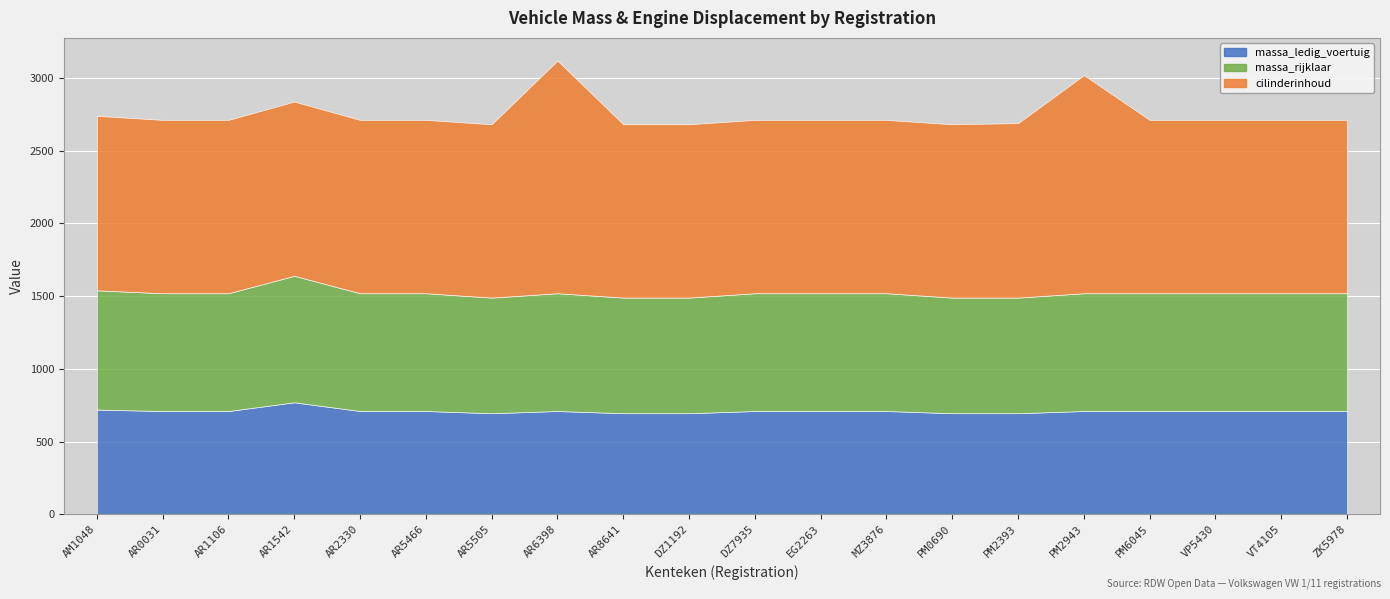

Where does the massa_ledig_voertuig series first go above 710?

AM1048